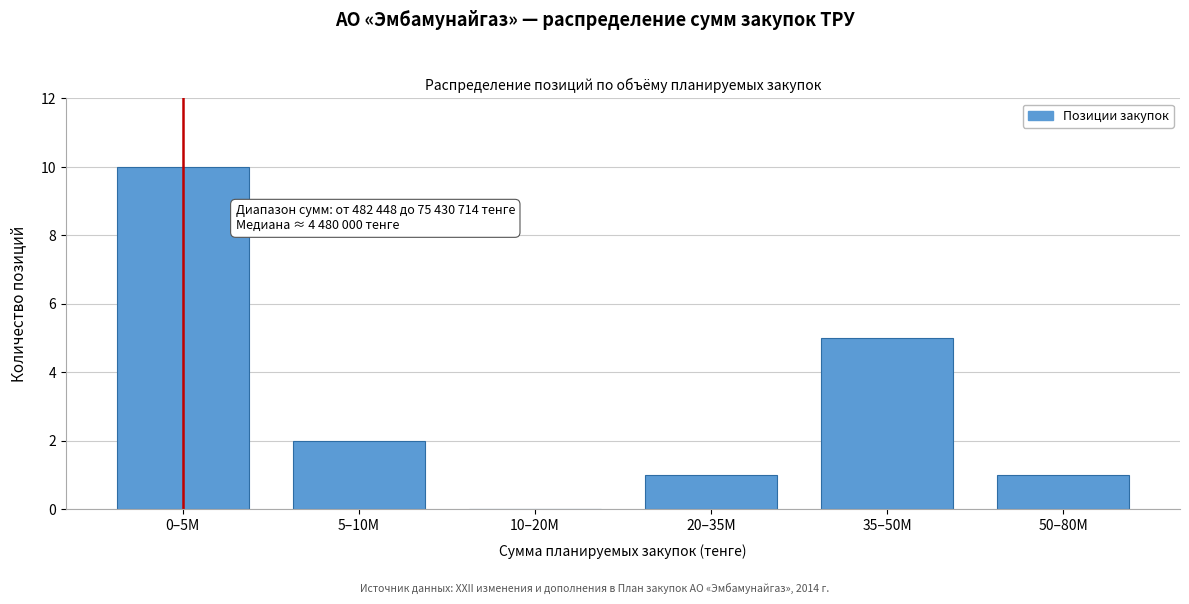

Reading left to right, what are all the values shown in this chart?

0–5M=10	5–10M=2	10–20M=0	20–35M=1	35–50M=5	50–80M=1